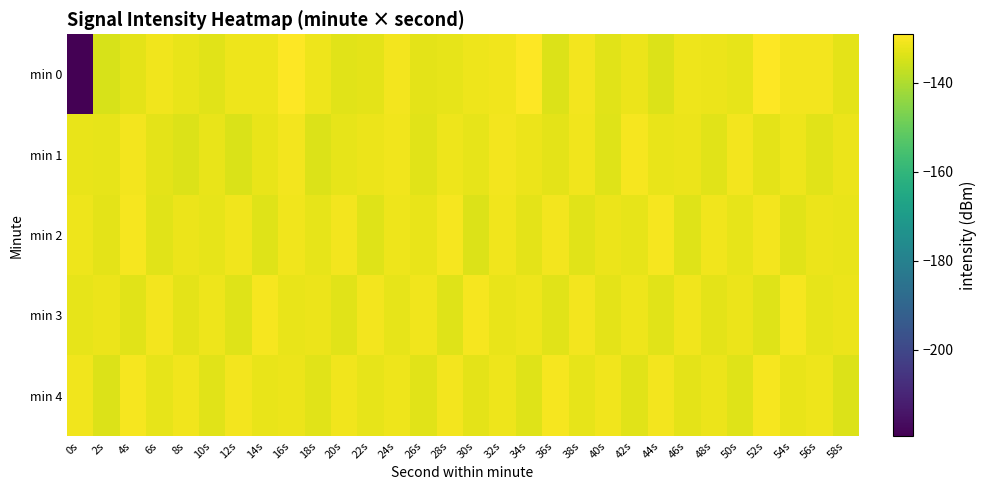

Reading left to right, what are all the values shown in this chart?

min 0: 0s=-219.4	2s=-134.5	4s=-132.9	6s=-131.2	8s=-131.9	10s=-133.1	12s=-131.3	14s=-131.3	16s=-129.1	18s=-131.3	20s=-133.3	22s=-132.9	24s=-130.6	26s=-132.9	28s=-132.6	30s=-131.5	32s=-131.1	34s=-129.1	36s=-134.0	38s=-130.6	40s=-133.0	42s=-131.9	44s=-134.0	46s=-131.3	48s=-131.8	50s=-132.6	52s=-129.4	54s=-130.8	56s=-130.8	58s=-133.0
min 1: 0s=-132.1	2s=-132.4	4s=-130.7	6s=-132.8	8s=-133.9	10s=-132.2	12s=-134.2	14s=-132.1	16s=-130.6	18s=-133.8	20s=-132.5	22s=-131.8	24s=-130.9	26s=-133.1	28s=-131.5	30s=-132.3	32s=-130.7	34s=-131.9	36s=-132.8	38s=-131.2	40s=-133.6	42s=-130.4	44s=-132.1	46s=-131.7	48s=-133.3	50s=-130.6	52s=-132.9	54s=-131.4	56s=-133.0	58s=-131.6
min 2: 0s=-131.5	2s=-132.7	4s=-130.3	6s=-133.2	8s=-131.8	10s=-132.4	12s=-130.9	14s=-133.5	16s=-131.1	18s=-132.6	20s=-130.8	22s=-133.4	24s=-131.3	26s=-132.2	28s=-130.5	30s=-133.7	32s=-131.0	34s=-132.8	36s=-130.6	38s=-133.1	40s=-131.7	42s=-132.3	44s=-130.4	46s=-133.6	48s=-131.2	50s=-132.5	52s=-130.7	54s=-133.3	56s=-131.6	58s=-132.0
min 3: 0s=-132.4	2s=-131.6	4s=-133.1	6s=-130.8	8s=-132.7	10s=-131.3	12s=-133.5	14s=-130.5	16s=-132.2	18s=-131.9	20s=-133.3	22s=-130.7	24s=-132.6	26s=-131.1	28s=-133.4	30s=-130.3	32s=-132.1	34s=-131.5	36s=-133.2	38s=-130.6	40s=-132.9	42s=-131.4	44s=-133.0	46s=-130.9	48s=-132.8	50s=-131.7	52s=-133.6	54s=-130.4	56s=-132.3	58s=-131.8
min 4: 0s=-131.2	2s=-133.7	4s=-130.4	6s=-132.5	8s=-131.0	10s=-133.3	12s=-130.6	14s=-132.1	16s=-131.8	18s=-133.0	20s=-130.9	22s=-132.4	24s=-131.5	26s=-133.1	28s=-130.7	30s=-132.8	32s=-131.3	34s=-133.5	36s=-130.2	38s=-132.6	40s=-131.1	42s=-133.2	44s=-130.8	46s=-132.7	48s=-131.6	50s=-133.4	52s=-130.3	54s=-132.0	56s=-131.4	58s=-133.8